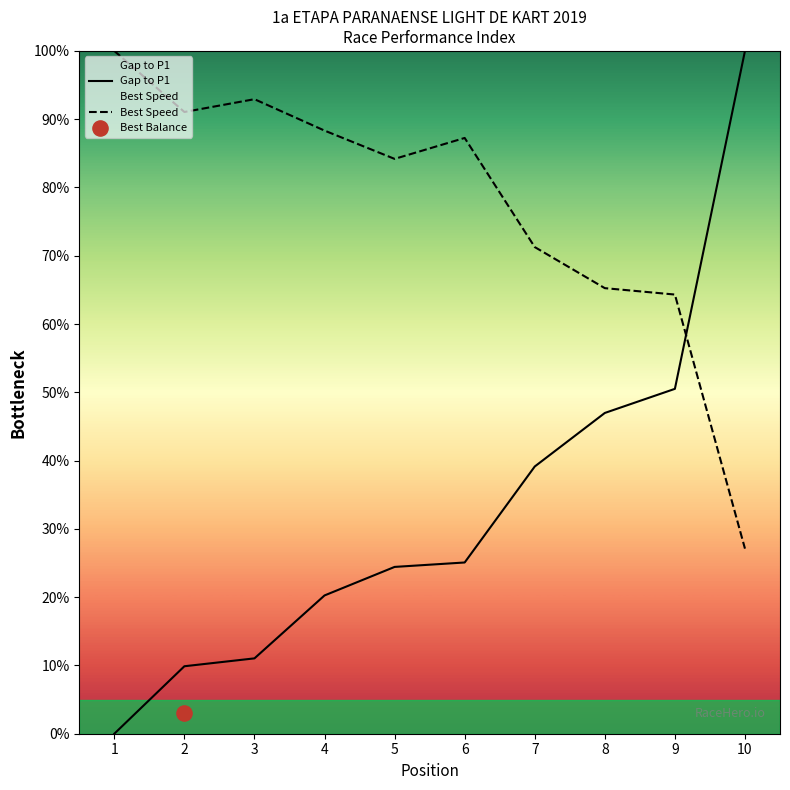

At which category is the sum across all series the highest?

10